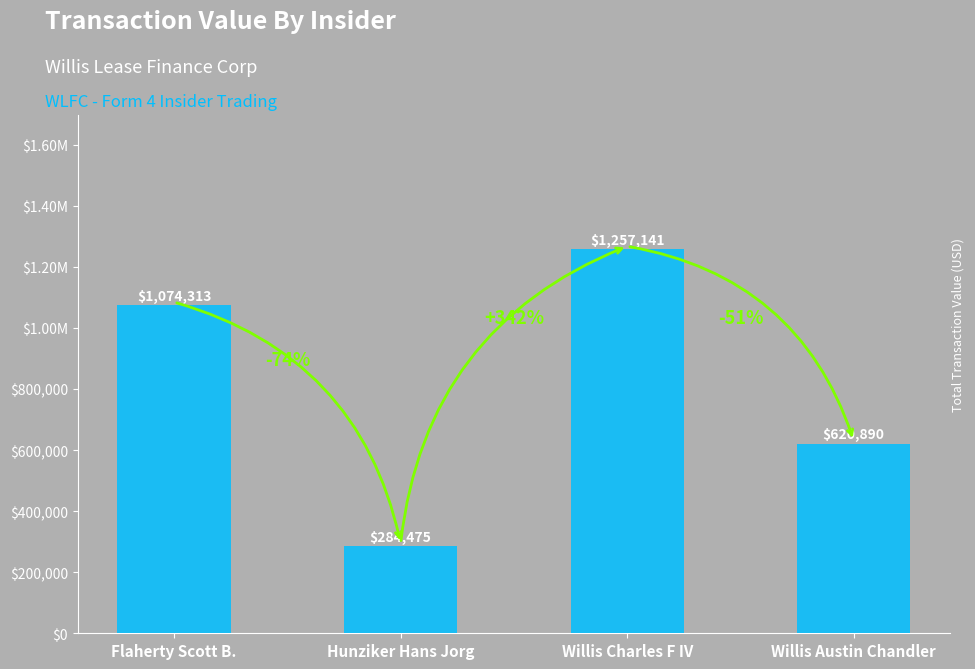

List the labels in order of value, largest first.

Willis Charles F IV, Flaherty Scott B., Willis Austin Chandler, Hunziker Hans Jorg